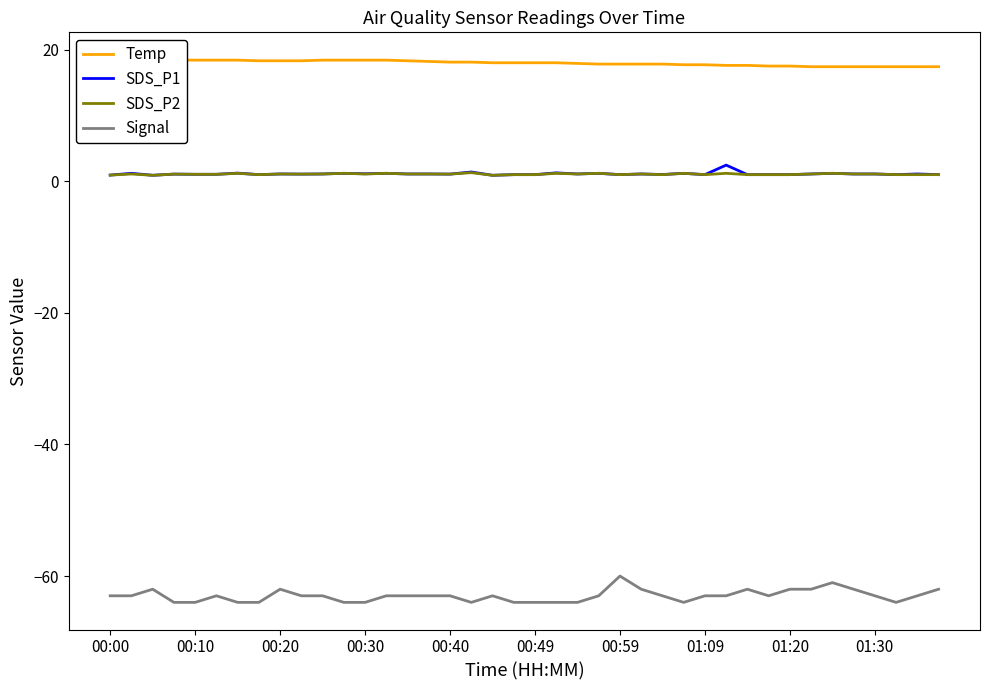

True or false: Signal and SDS_P2 cross at least once.

False